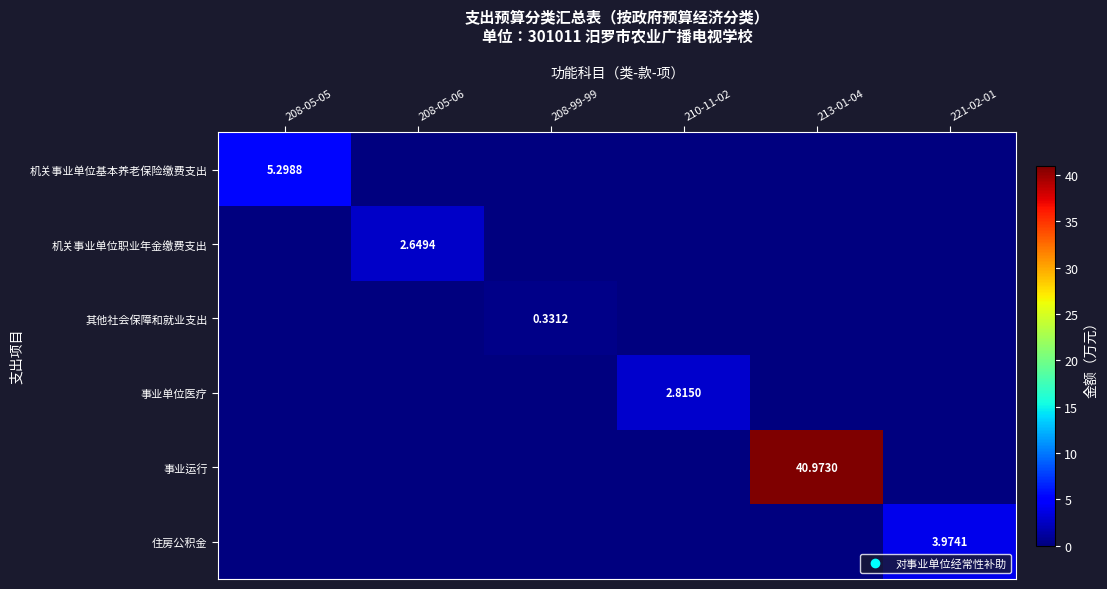

How many positive values does the 事业单位医疗 series have?

1